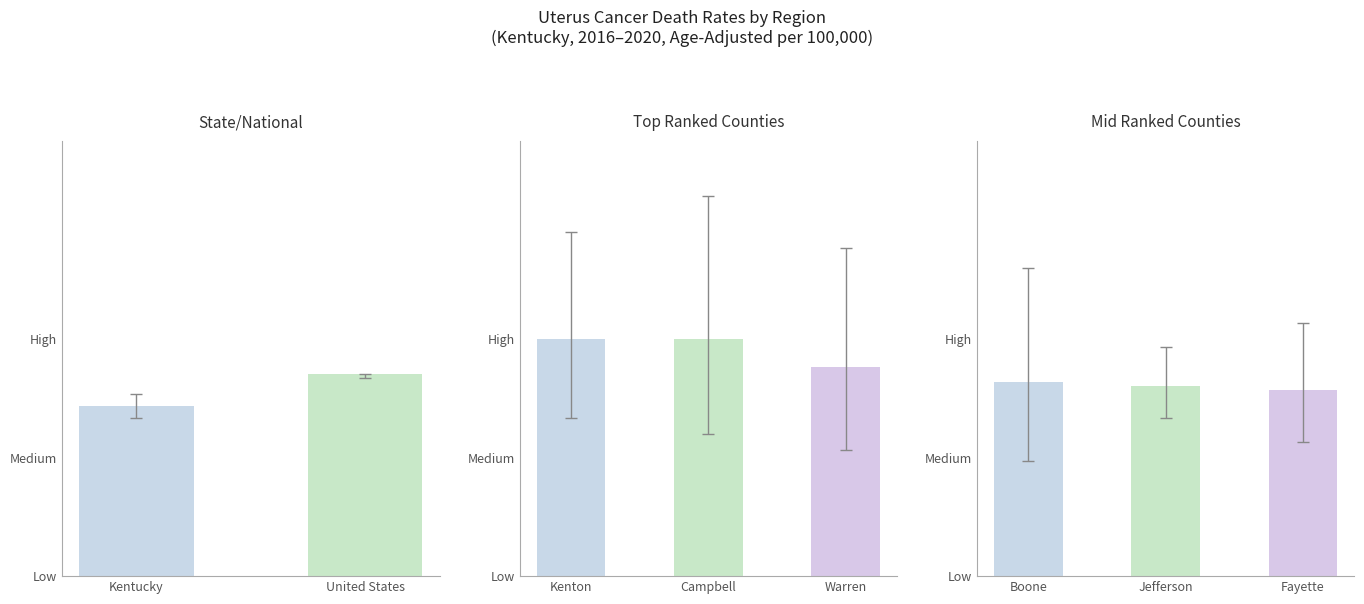

What is the lowest value of the Upper CI series?

4.6